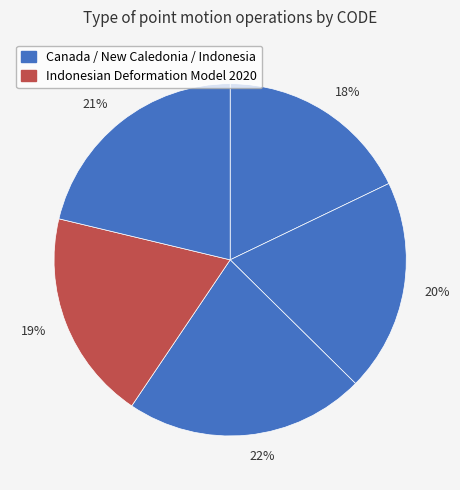

What percentage is the 18% slice, to the nearest percent?

18%